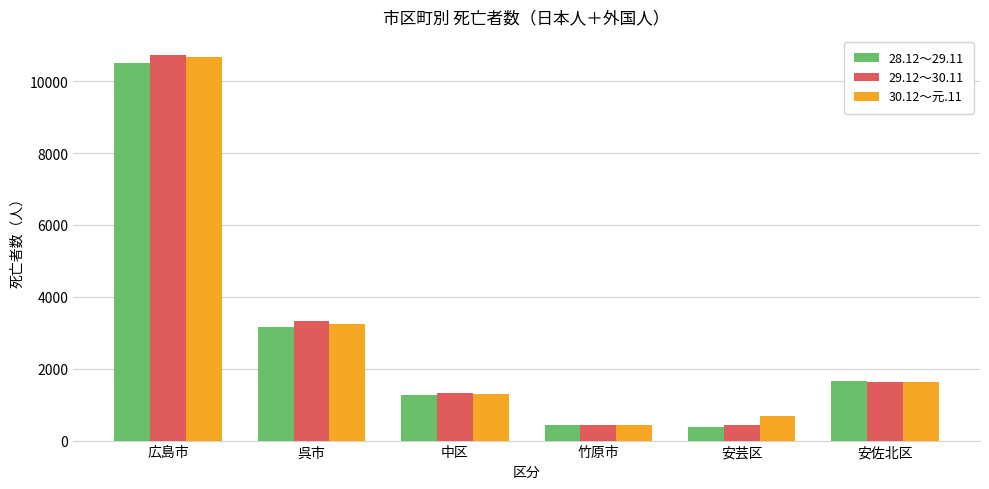

What is the average value of the 29.12～30.11 series?

2985